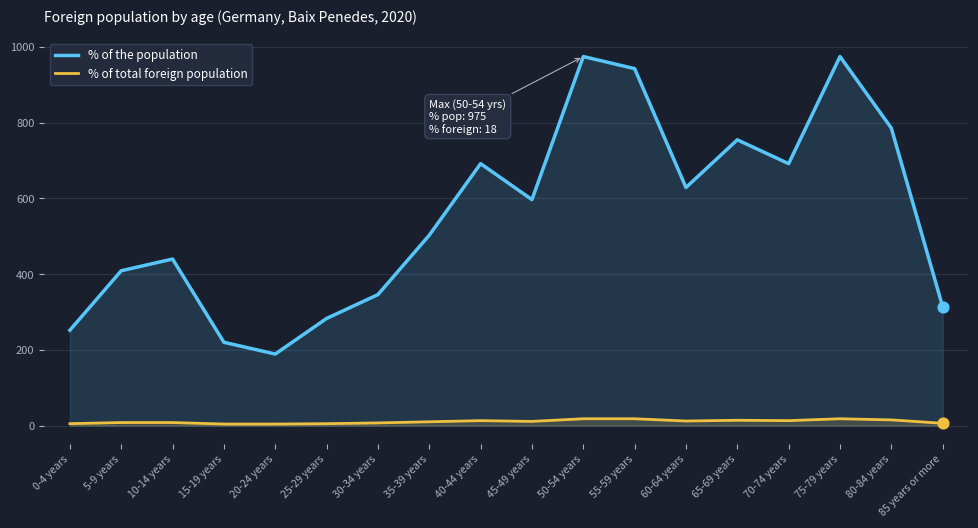

Which series has the widest spread of Y values?

% of the population